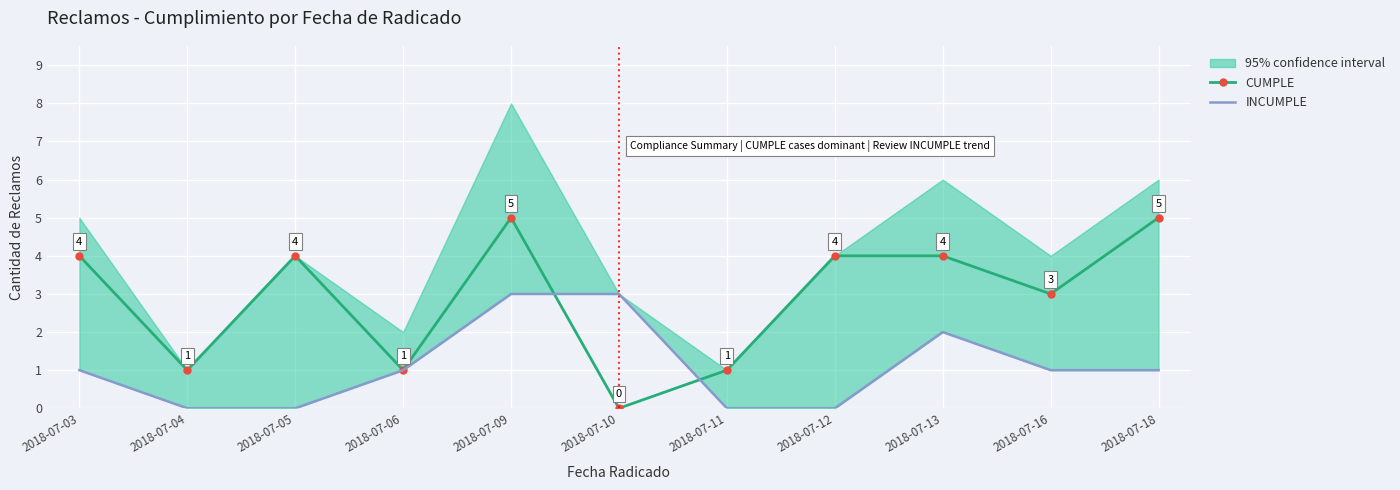

What is the sum of the INCUMPLE values at 2018-07-13 and 2018-07-03?

3